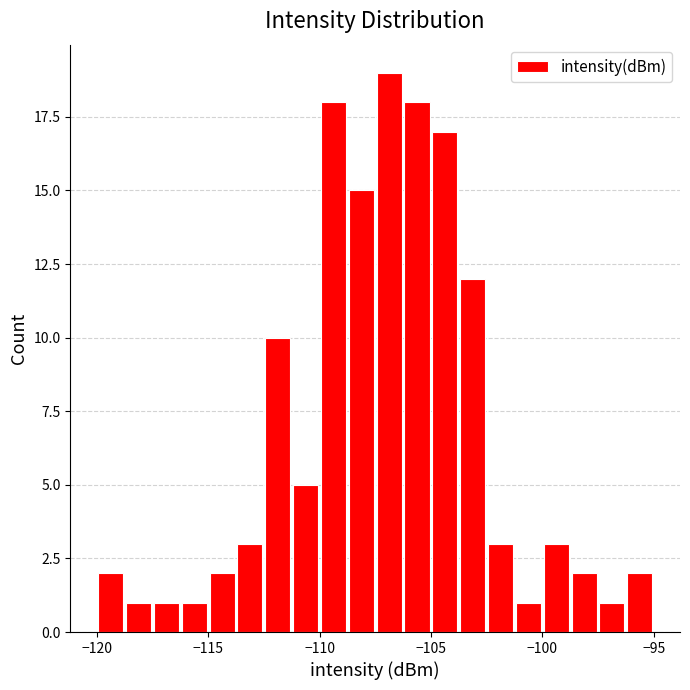

Read against the x-axis, roughly where is the centre of the tallest bar?

-107.0